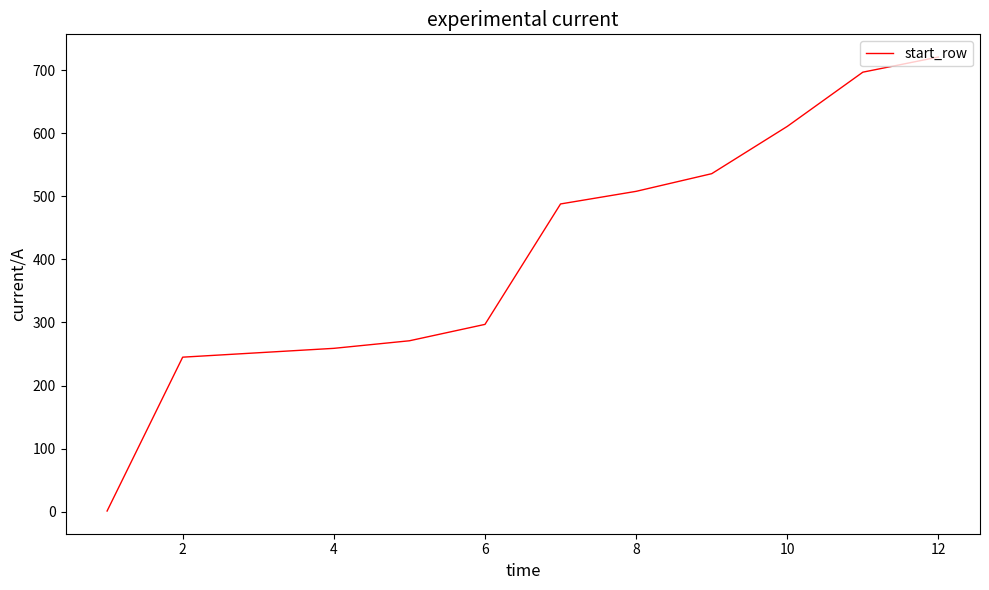

What is the difference between the second highest and second lowest values?

452